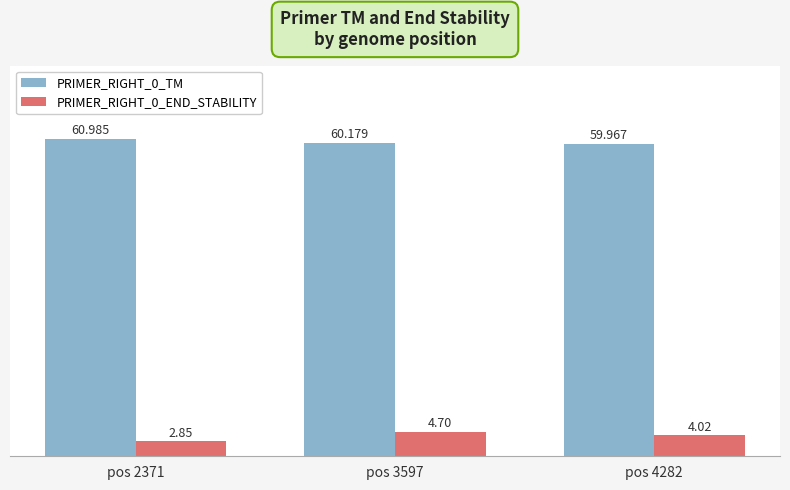

Which category has the lowest value in the PRIMER_RIGHT_0_TM series?

pos 4282